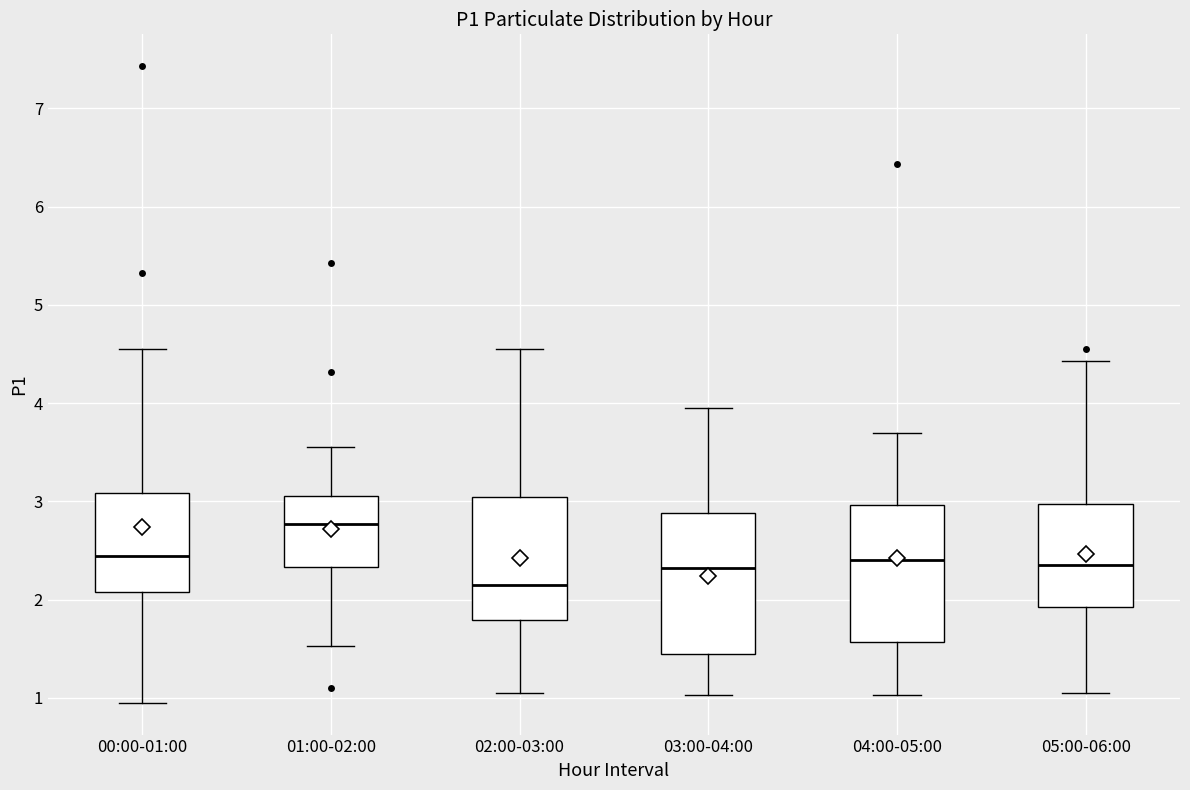

Reading left to right, transcribe this box plot: for each box, give where its median line is, the range the box spans, and where its two whiskers end, as read against the y-axis. The values are not printed on the chart, so give them approximately, as read against the axis.

00:00-01:00: median 2.4, box 2.1 to 3.1, whiskers 1.0 to 4.6
01:00-02:00: median 2.8, box 2.3 to 3.1, whiskers 1.5 to 3.6
02:00-03:00: median 2.2, box 1.8 to 3.0, whiskers 1.1 to 4.6
03:00-04:00: median 2.3, box 1.4 to 2.9, whiskers 1.0 to 4.0
04:00-05:00: median 2.4, box 1.6 to 3.0, whiskers 1.0 to 3.7
05:00-06:00: median 2.4, box 1.9 to 3.0, whiskers 1.1 to 4.4